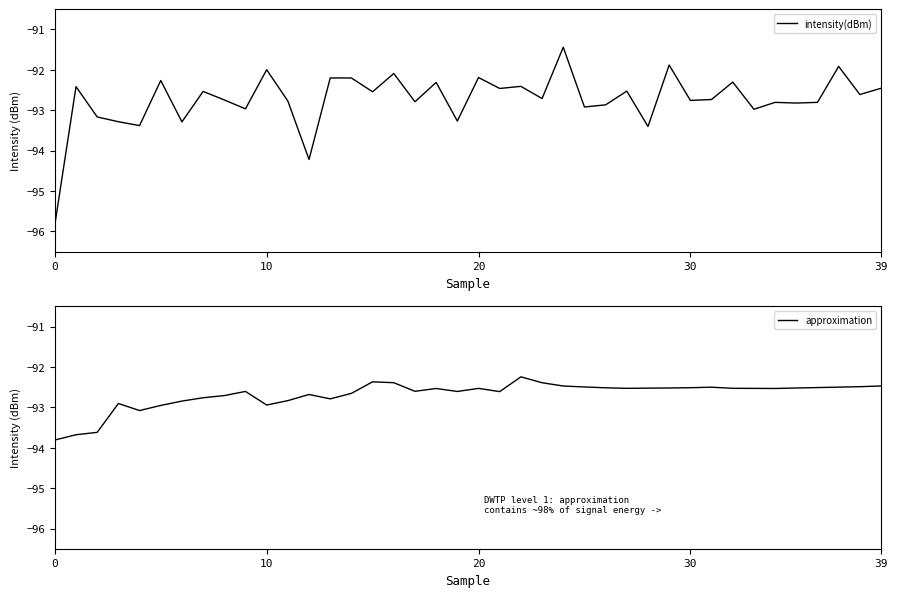

Between 27 and 18, which is larger?

18